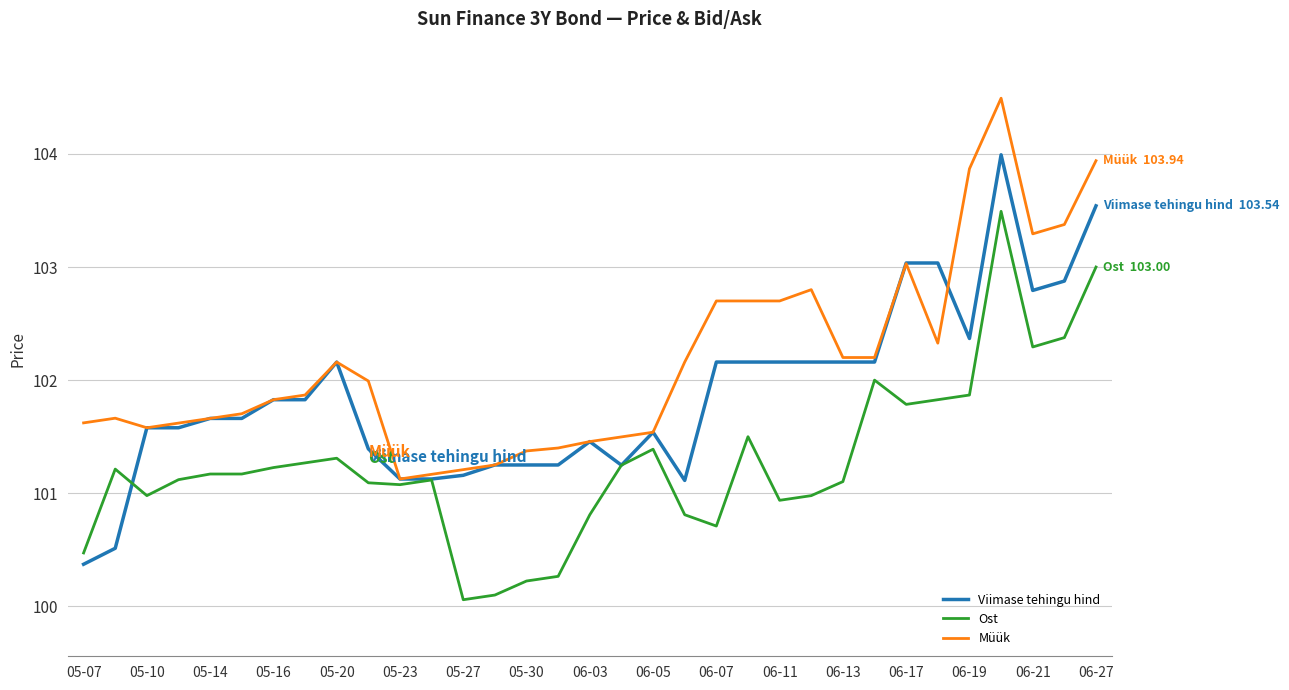

What is the highest value of the Viimase tehingu hind series?

104.0